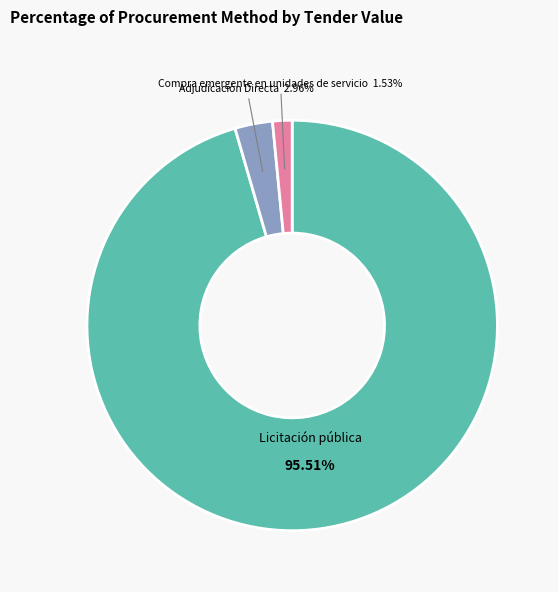

Does Adjudicación Directa represent more than half of the total?

No